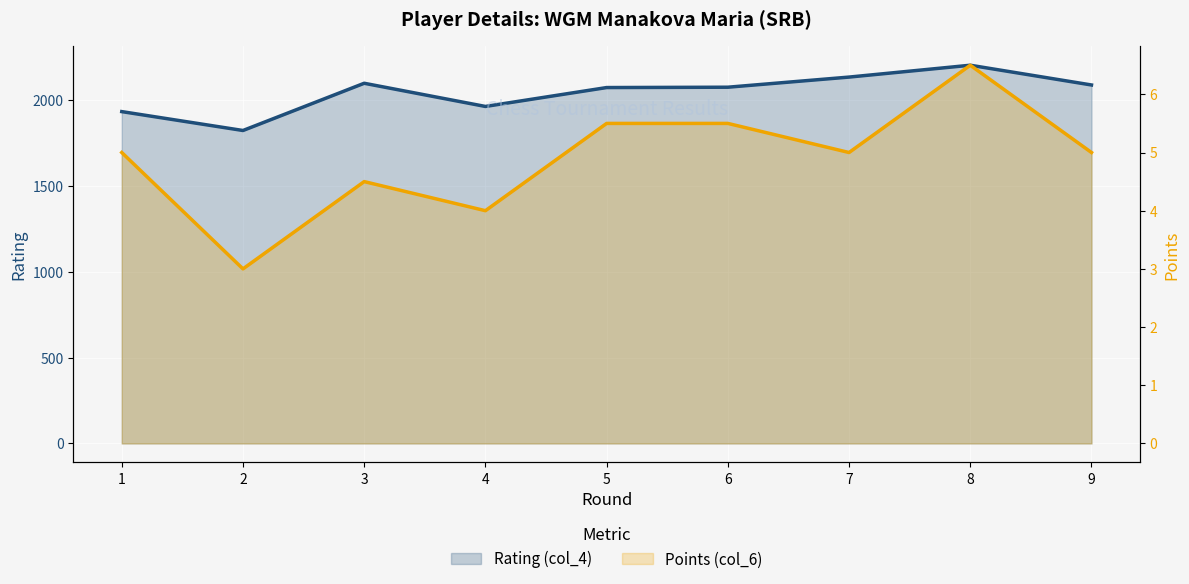

Rank the categories by Points (col_6) value from lowest to highest.

2, 4, 3, 1, 7, 9, 5, 6, 8